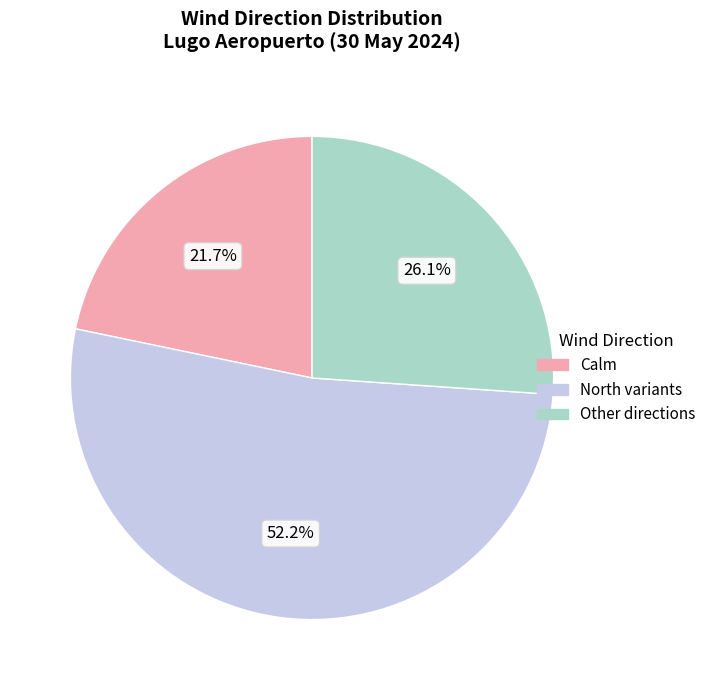

Rank the categories by value from highest to lowest.

North variants, Other directions, Calm